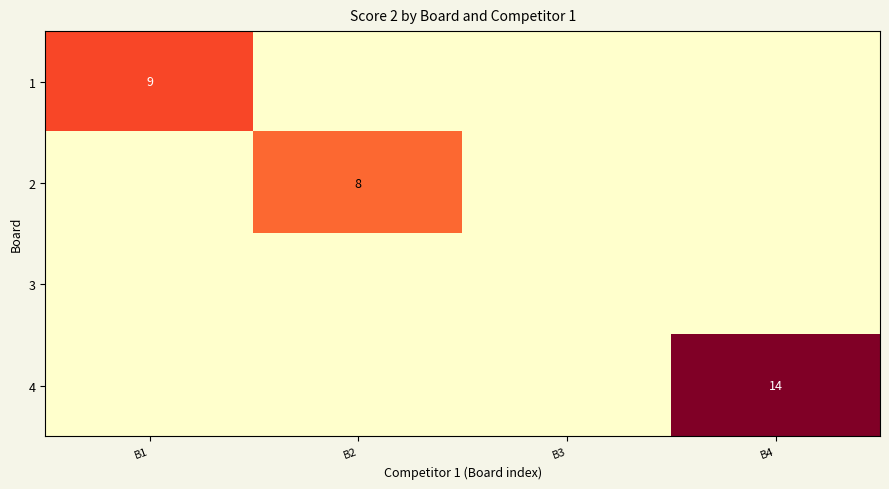

What is the difference between the highest and lowest values at B2?

8